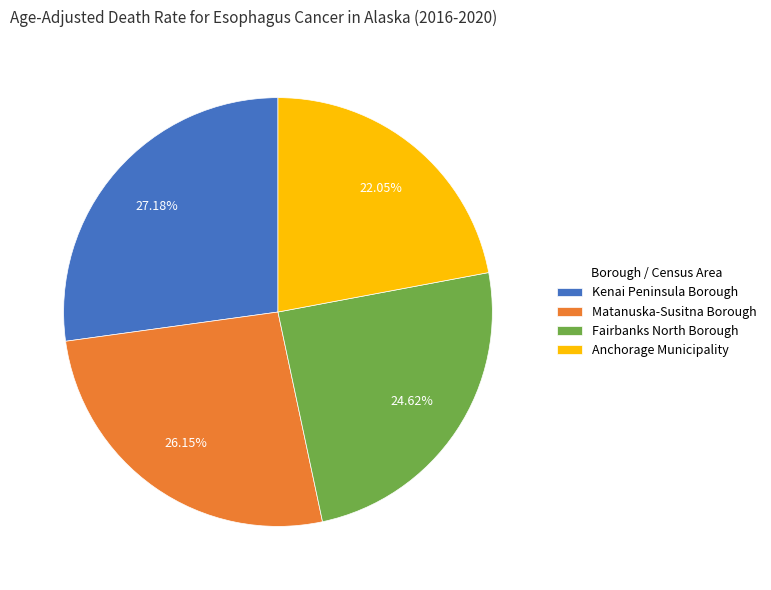

What is the ratio of the value at Anchorage Municipality to the value at Fairbanks North Borough?

0.9